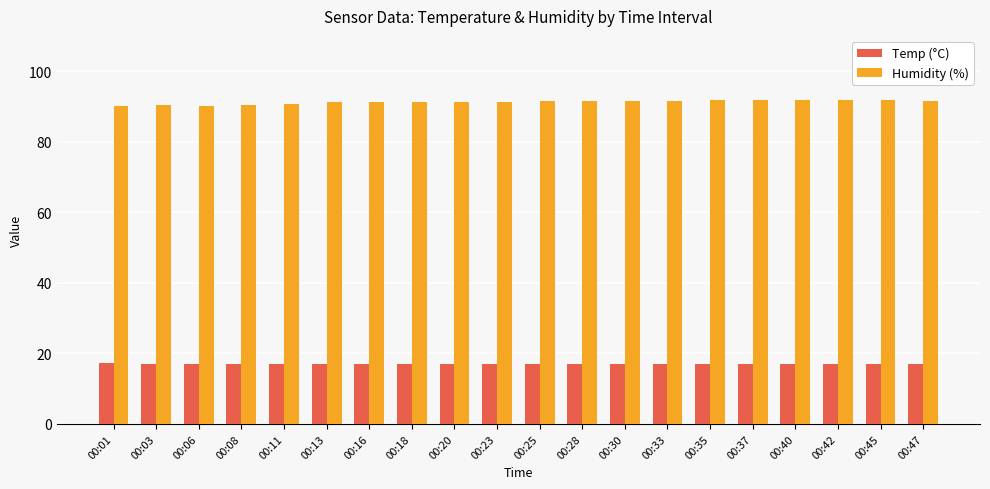

What is the difference between the highest and lowest values at 00:25?

74.4